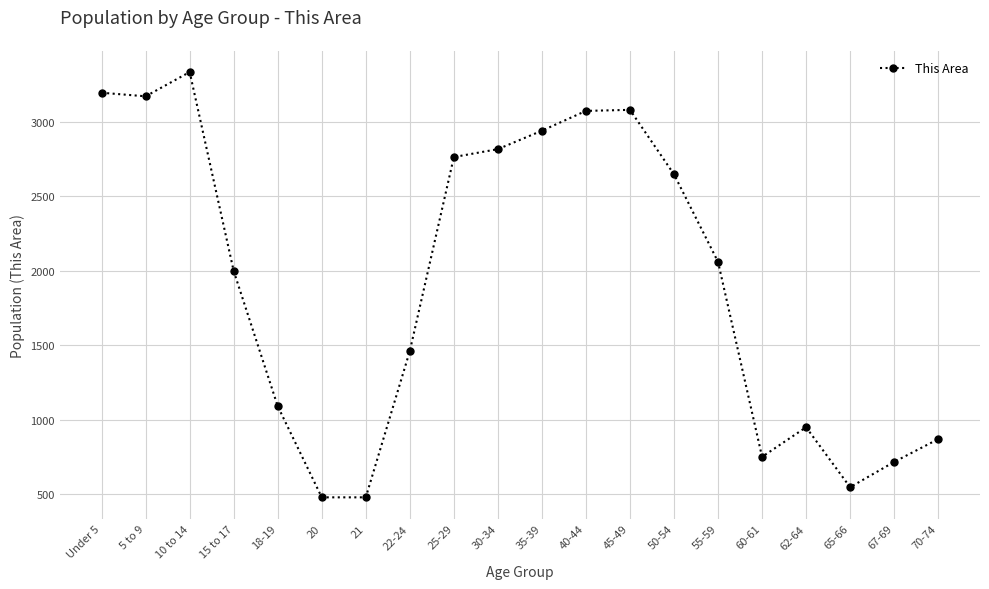

What is the approximate value at Under 5?

3197